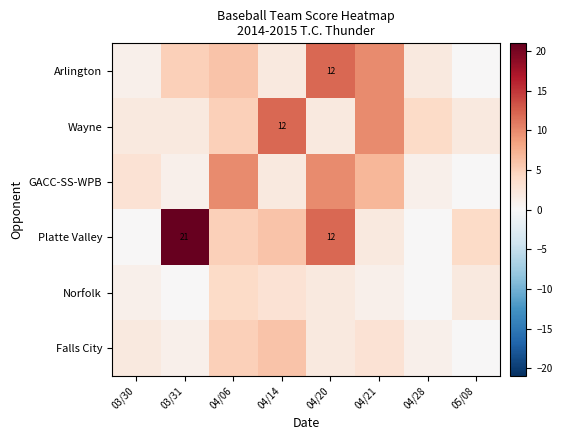

How many values in the GACC-SS-WPB series exceed 3?

3